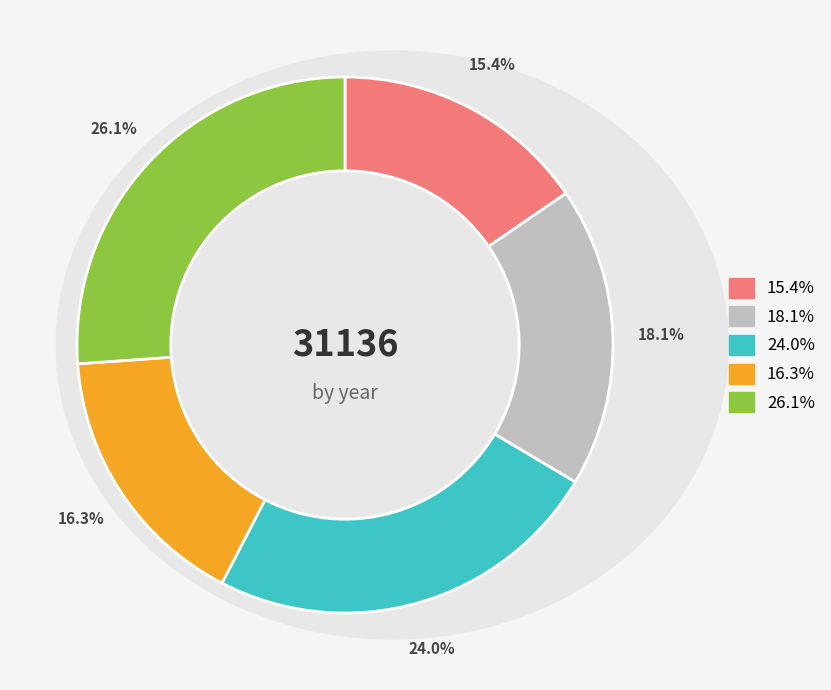

Does any single category account for the majority?

No